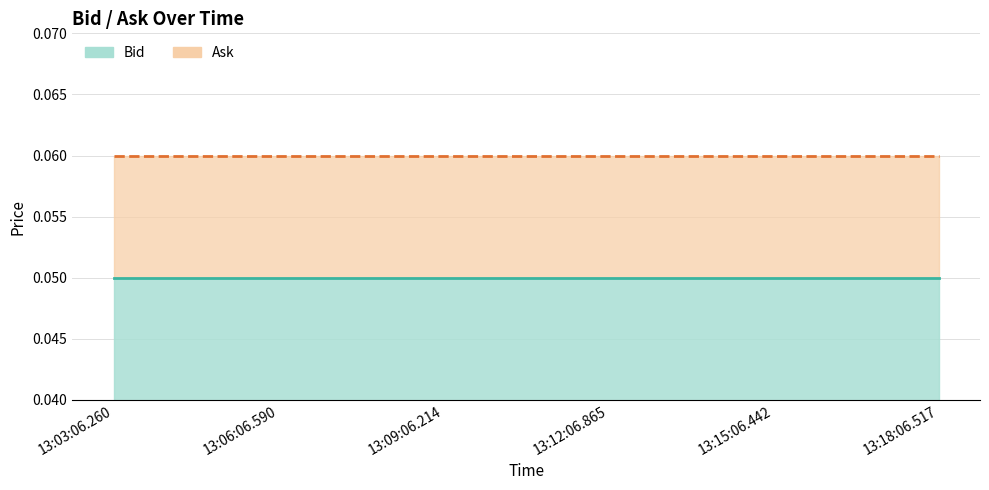

True or false: Ask and Bid cross at least once.

False